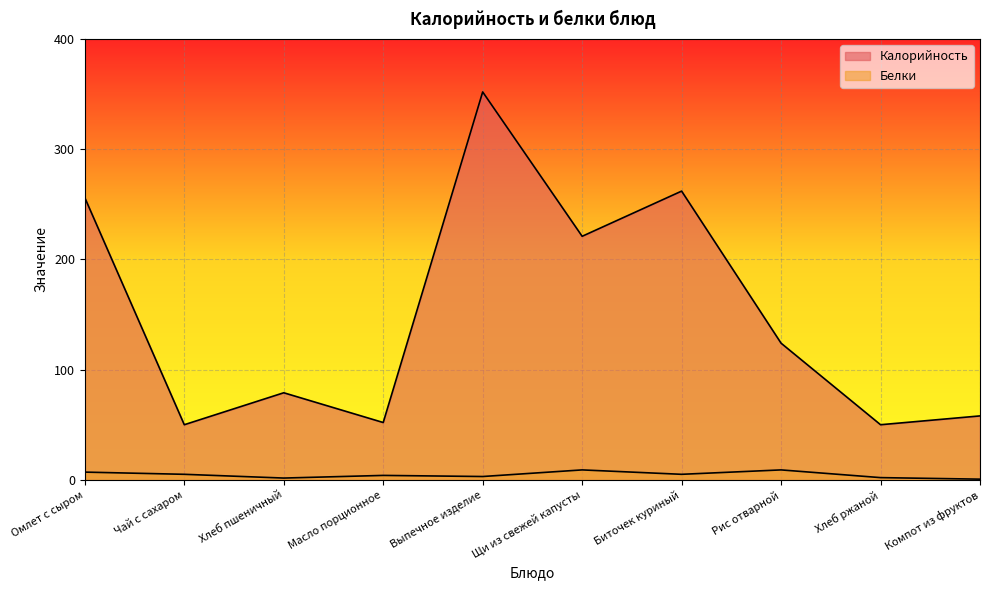

How many distinct data groups are displayed?

2